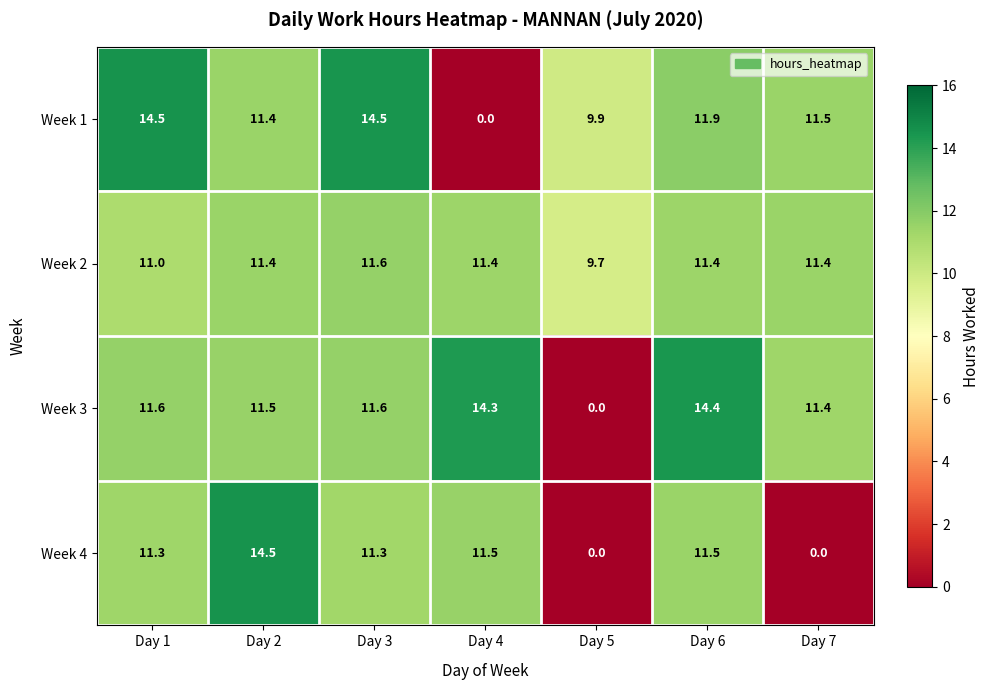

Reading right to left, list all the values displayed in this chart.

Week 1: 11.5	11.9	9.9	0.0	14.5	11.4	14.5
Week 2: 11.4	11.4	9.7	11.4	11.6	11.4	11.0
Week 3: 11.4	14.4	0.0	14.3	11.6	11.5	11.6
Week 4: 0.0	11.5	0.0	11.5	11.3	14.5	11.3